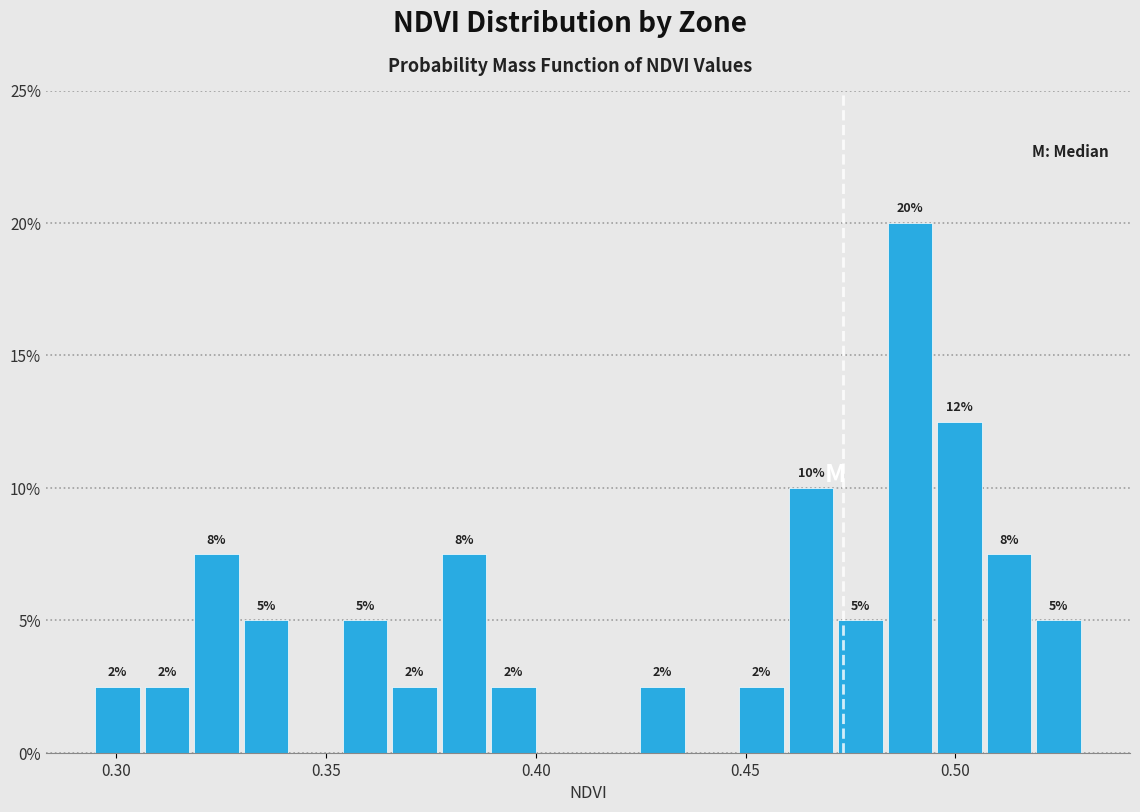

Around what value on the x-axis is the tallest bar? Give the approximate position of its centre, as read against the axis.

0.490